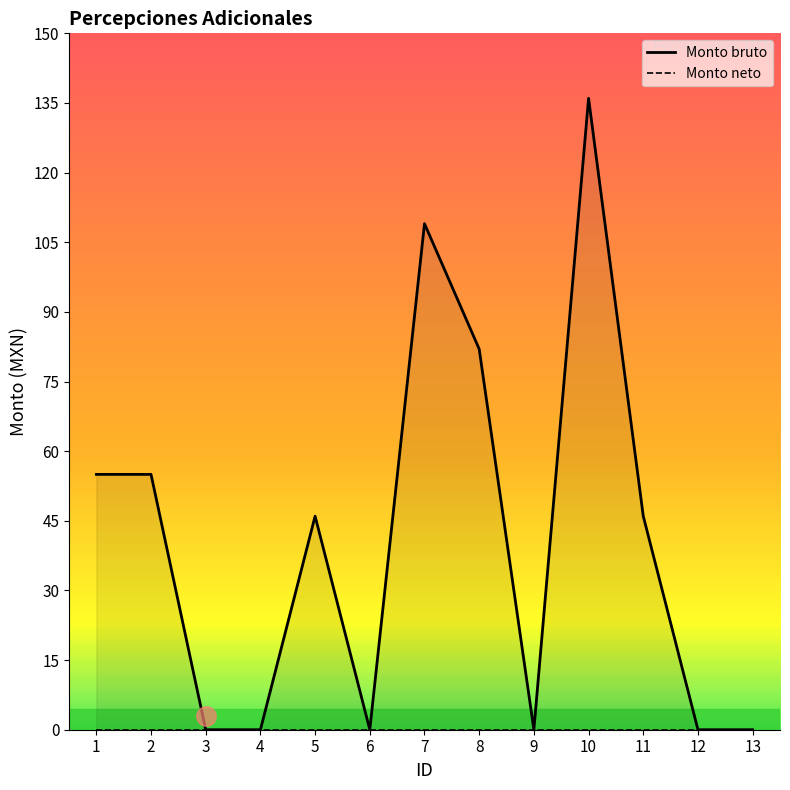

The value of Monto neto at 6 is 0. True or false?

True